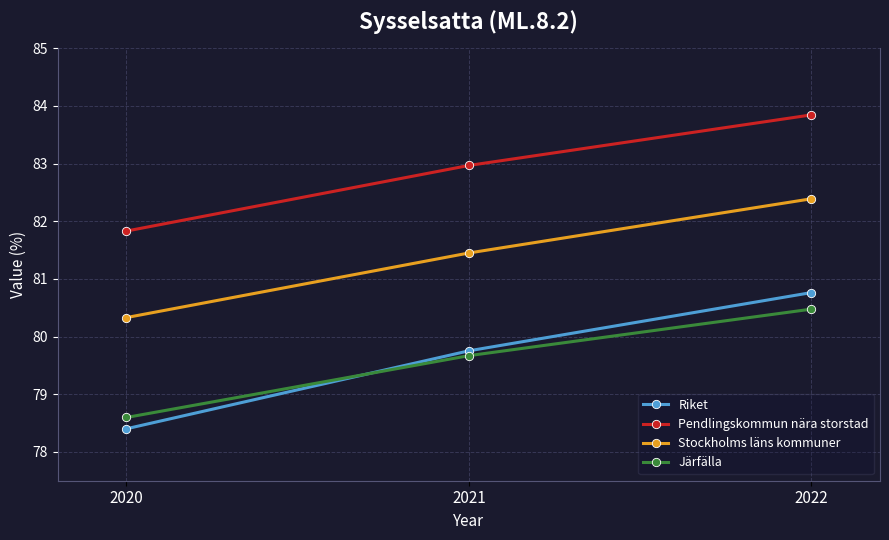

The Riket series shows 127.4 at 2020. True or false?

False